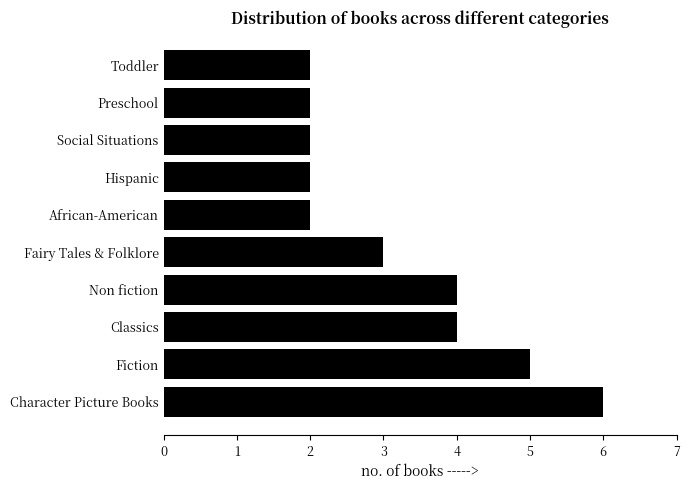

Is it true that the value at Social Situations is 3?

False